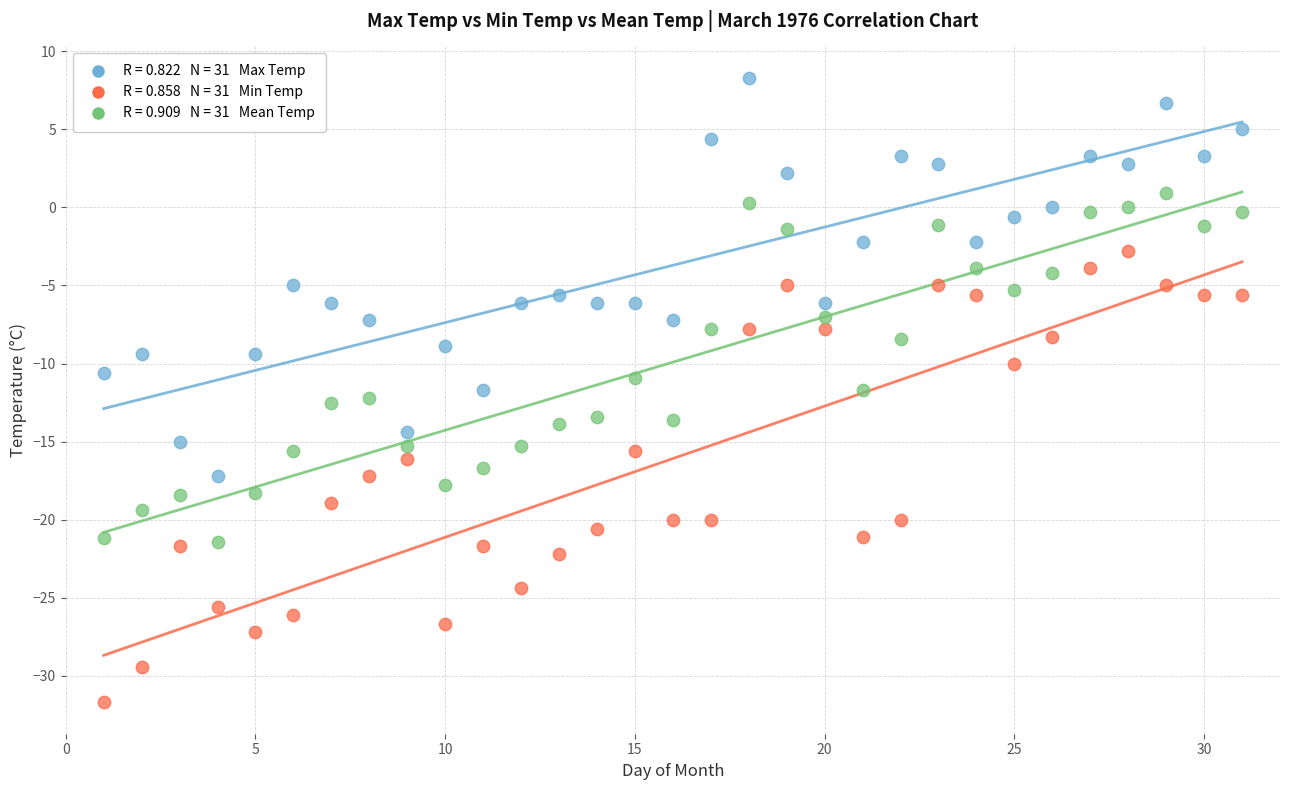

Across all data points, what is the range of X values (max minus min)?

30.0